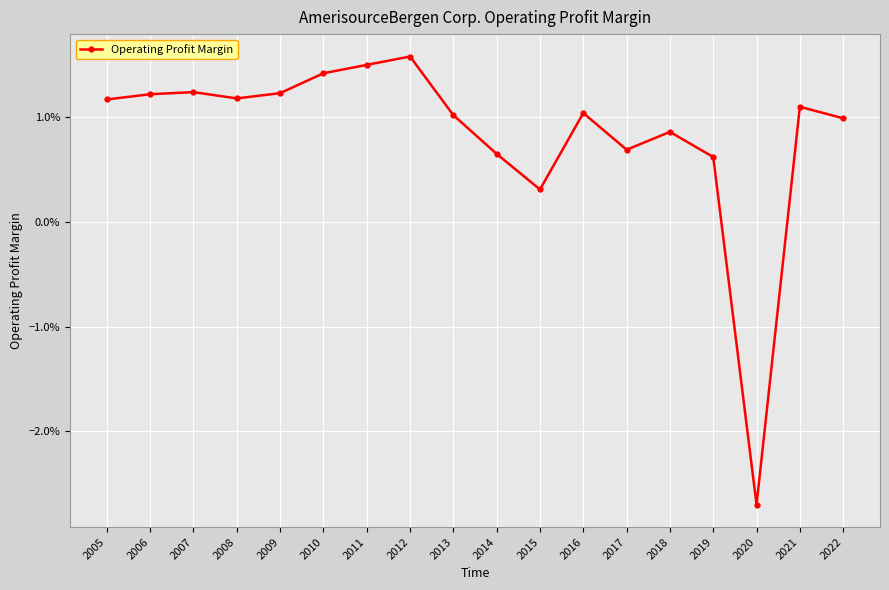

Which category has the lowest value across all series?

2020